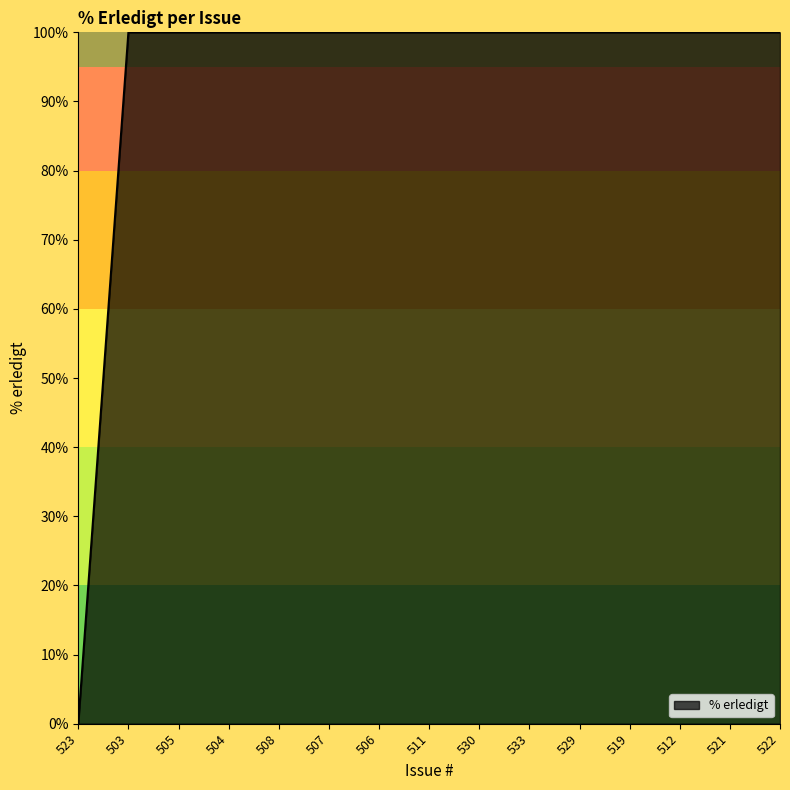

Which category has the lowest value across all series?

523